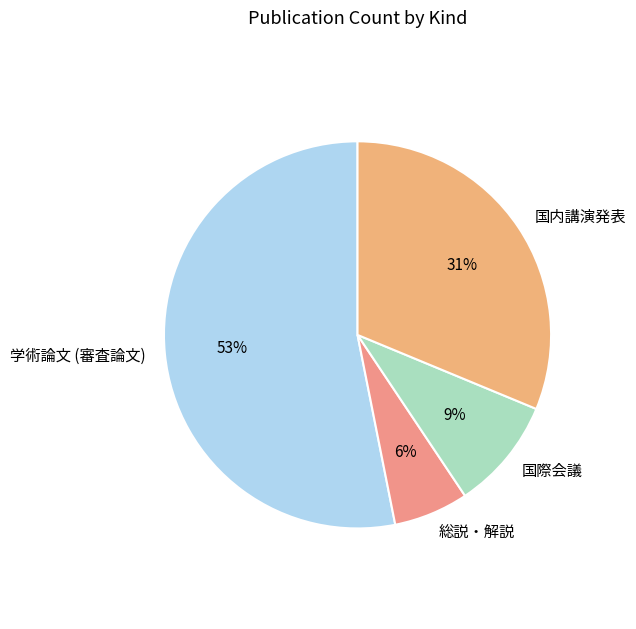

How many segments does this pie chart have?

4